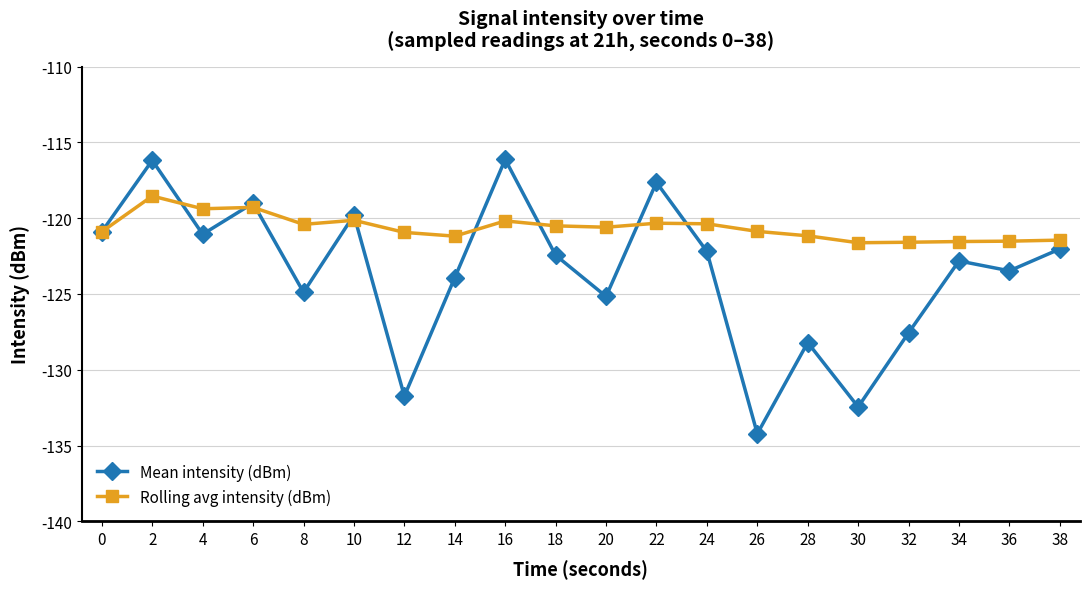

What are all the series names shown in the legend?

Mean intensity (dBm), Rolling avg intensity (dBm)